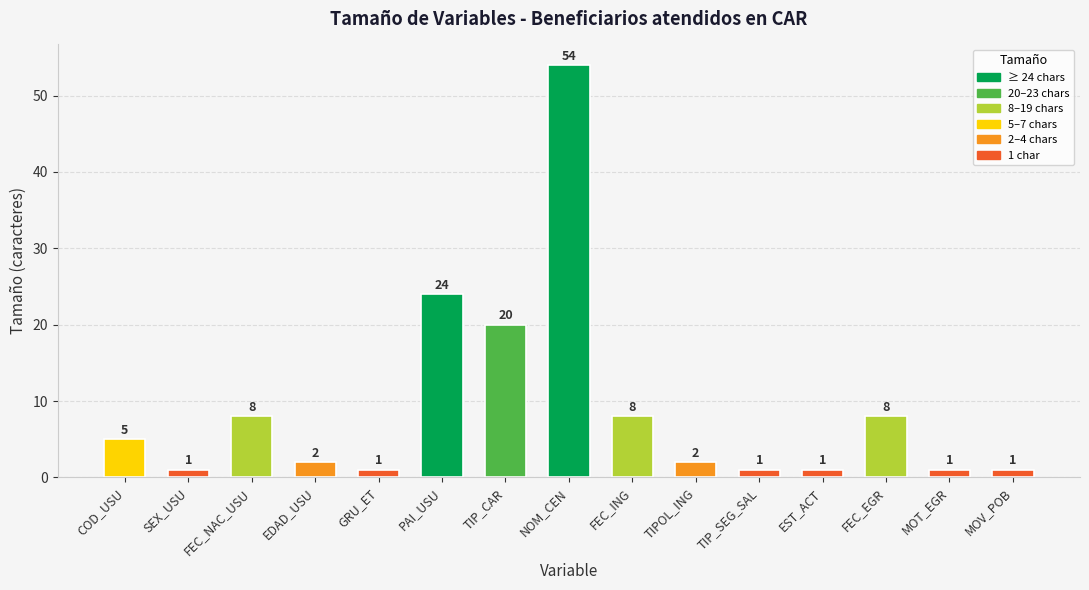

Reading left to right, extract all data points from this chart.

5	1	8	2	1	24	20	54	8	2	1	1	8	1	1